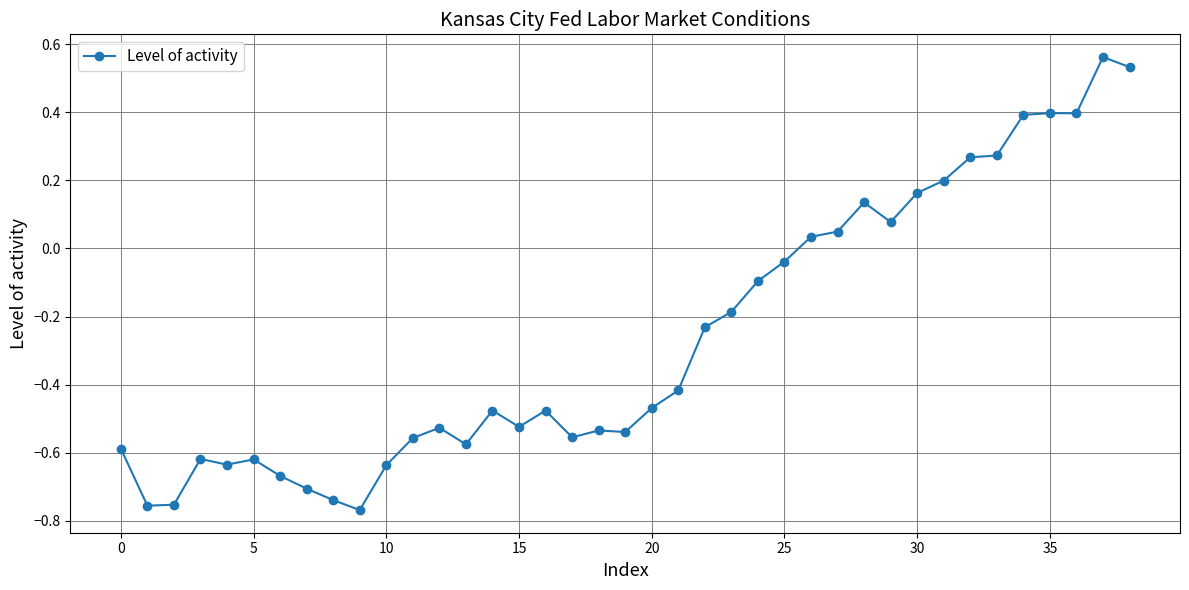

What is the sum of all values?

-10.2